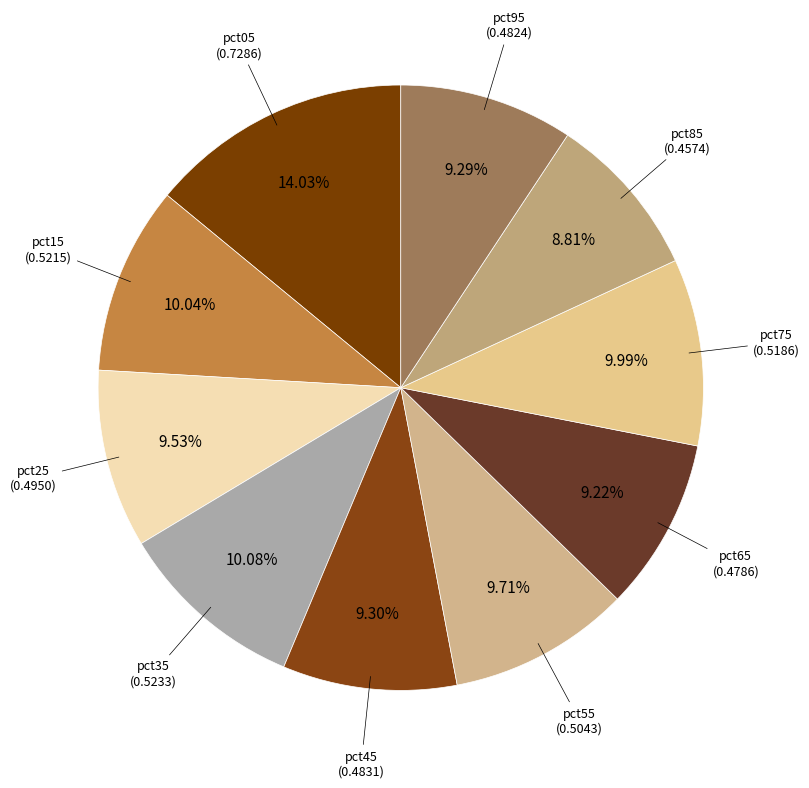

Count the number of slices in the pie.

10